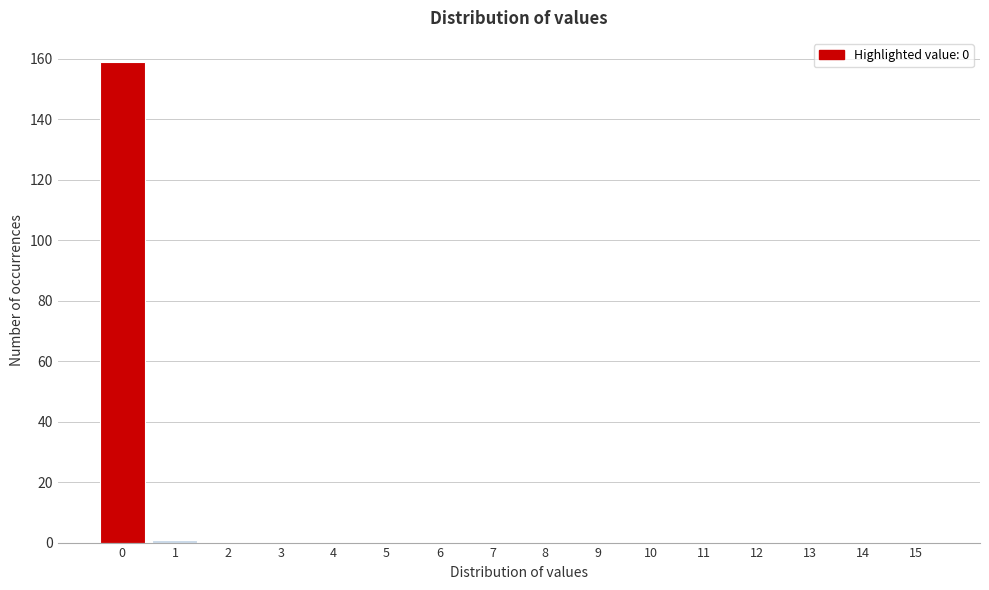

Reading left to right, what are all the values shown in this chart?

0=159	1=1	2=0	3=0	4=0	5=0	6=0	7=0	8=0	9=0	10=0	11=0	12=0	13=0	14=0	15=0